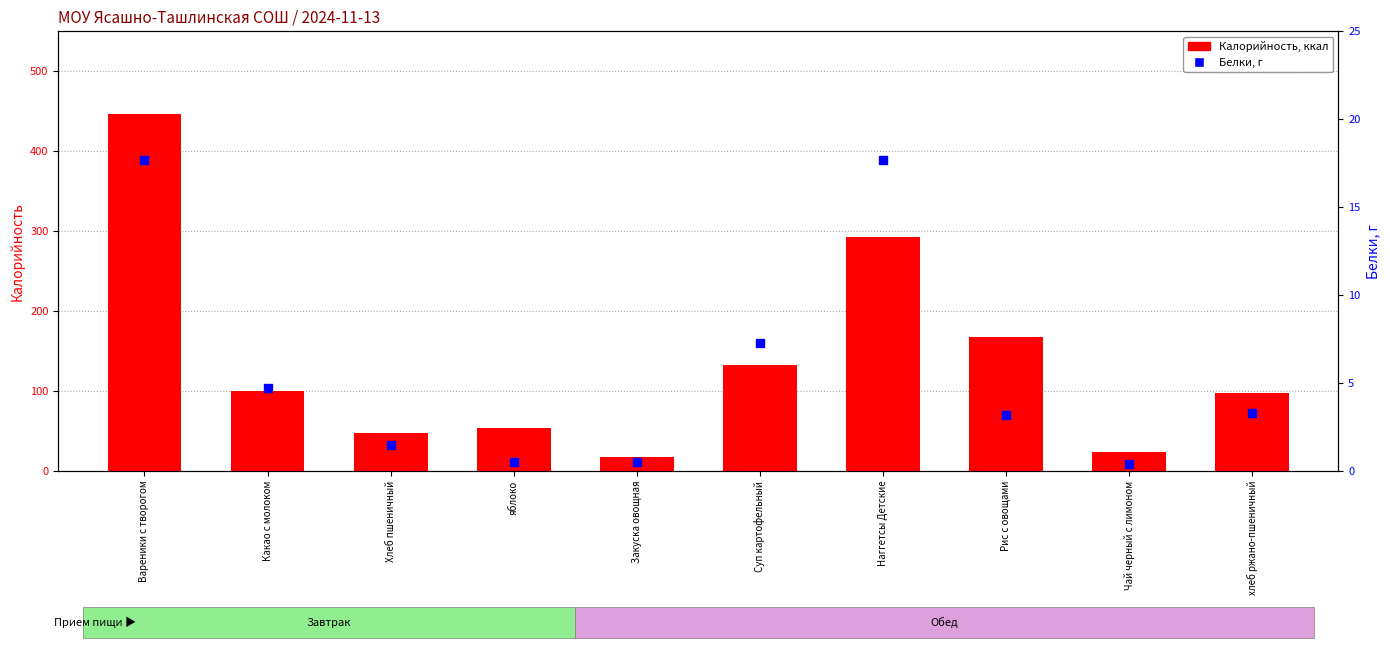

What is the total value across all series at Хлеб пшеничный?

48.4